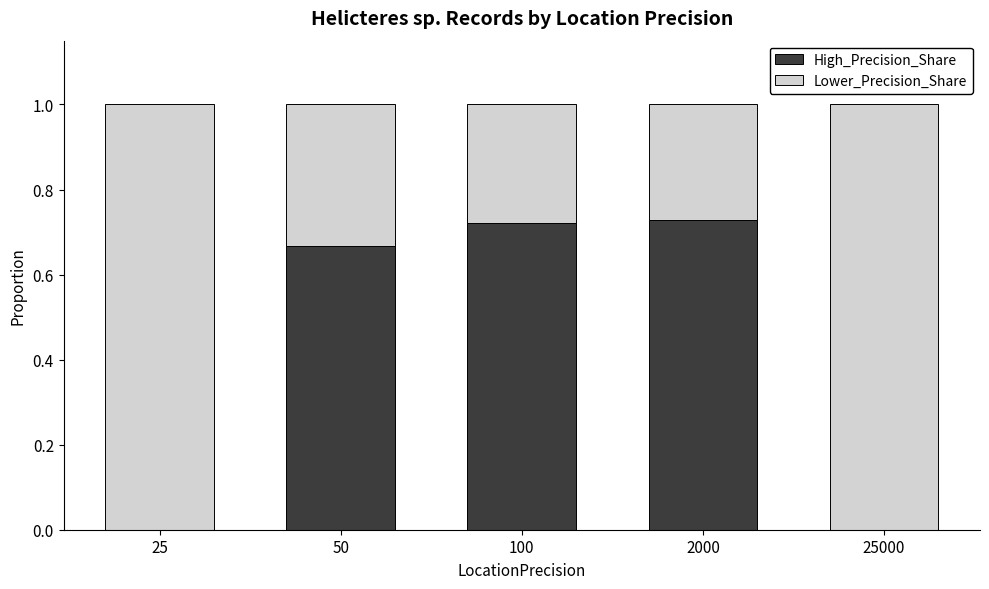

True or false: High_Precision_Share has a value of 0.4 at 25.

False